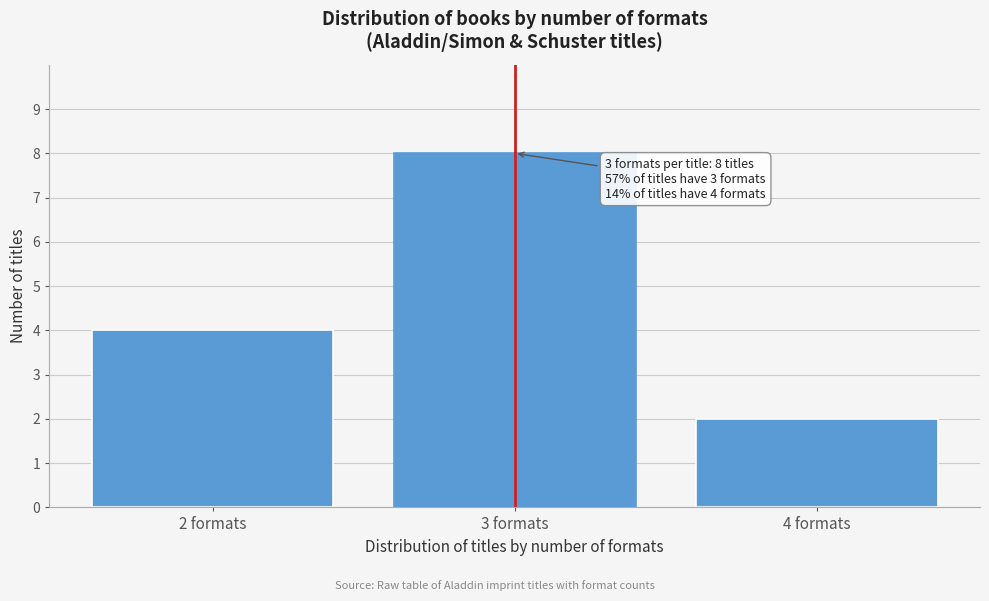

Reading right to left, list all the values displayed in this chart.

2	8	4